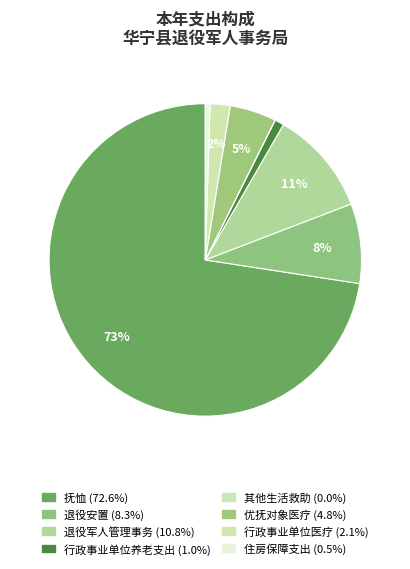

Does 抚恤 represent more than half of the total?

Yes